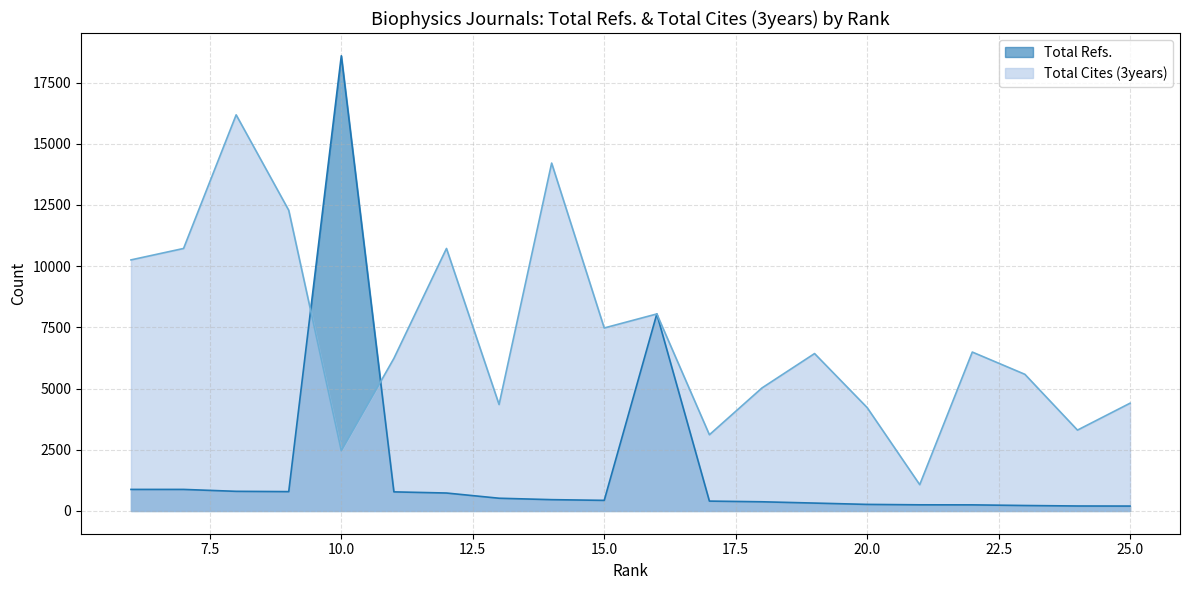

At which label is Total Refs. closest to 9397?

16